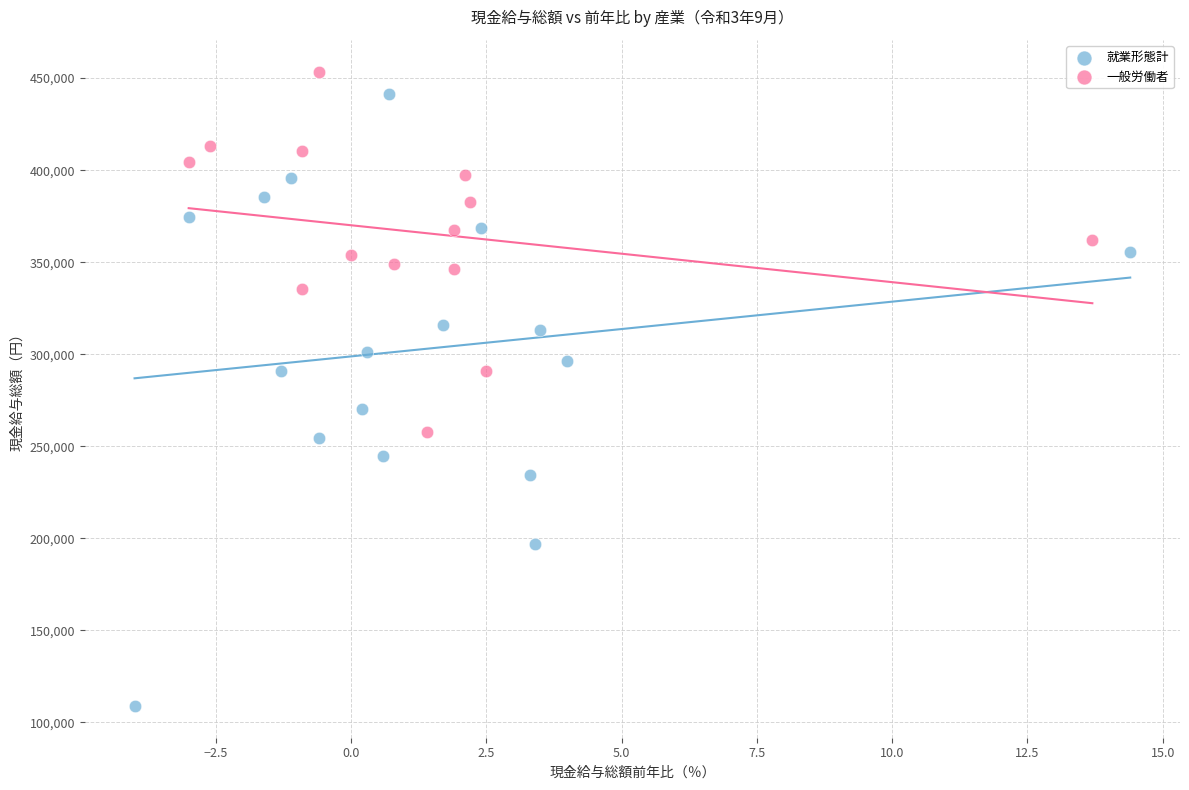

Which series contains the lowest Y value?

就業形態計